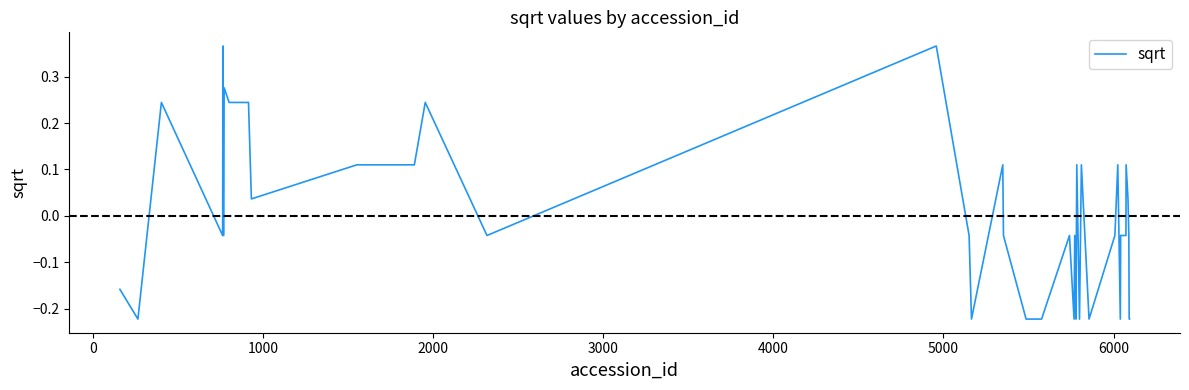

How many lines are shown in the chart?

1